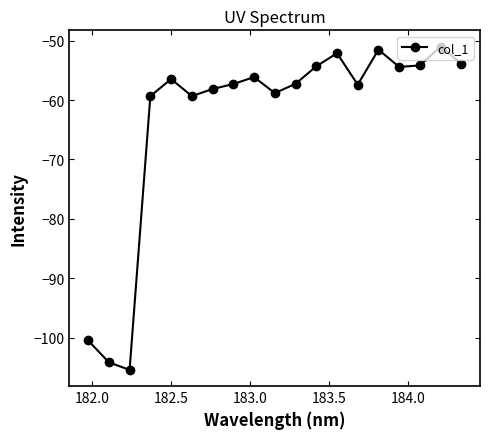

How many lines are shown in the chart?

1